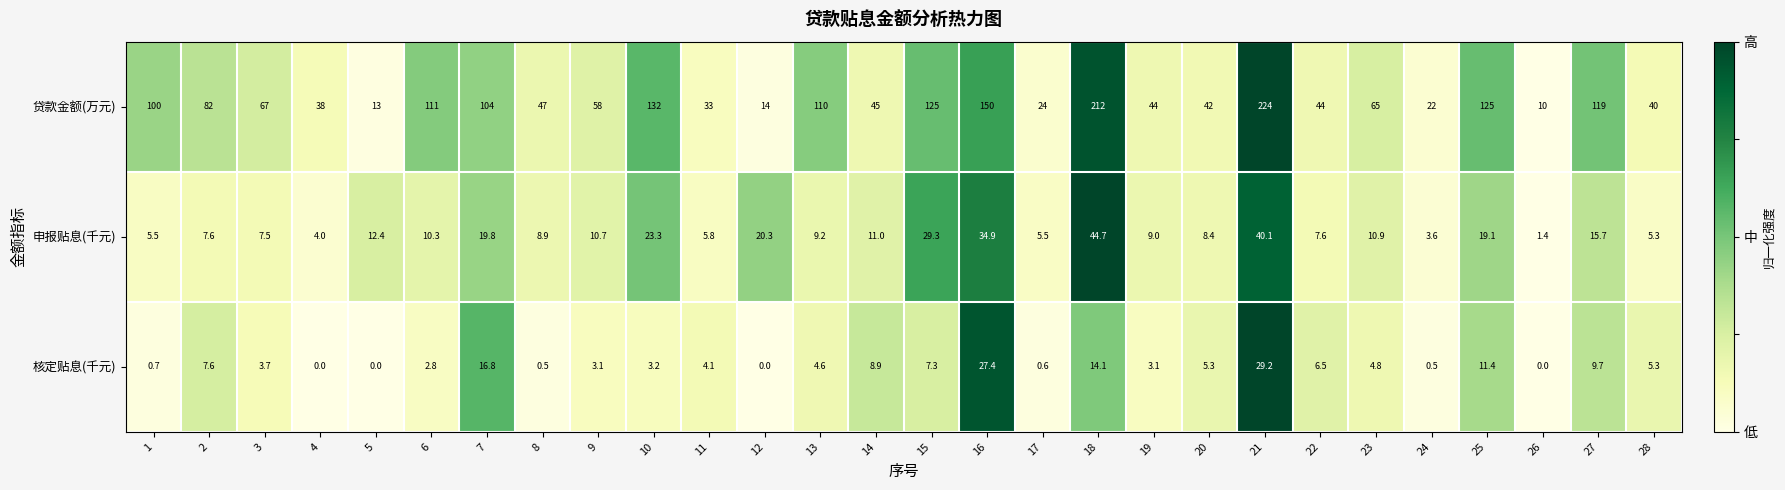

What is the total value across all series at 9?

71.8